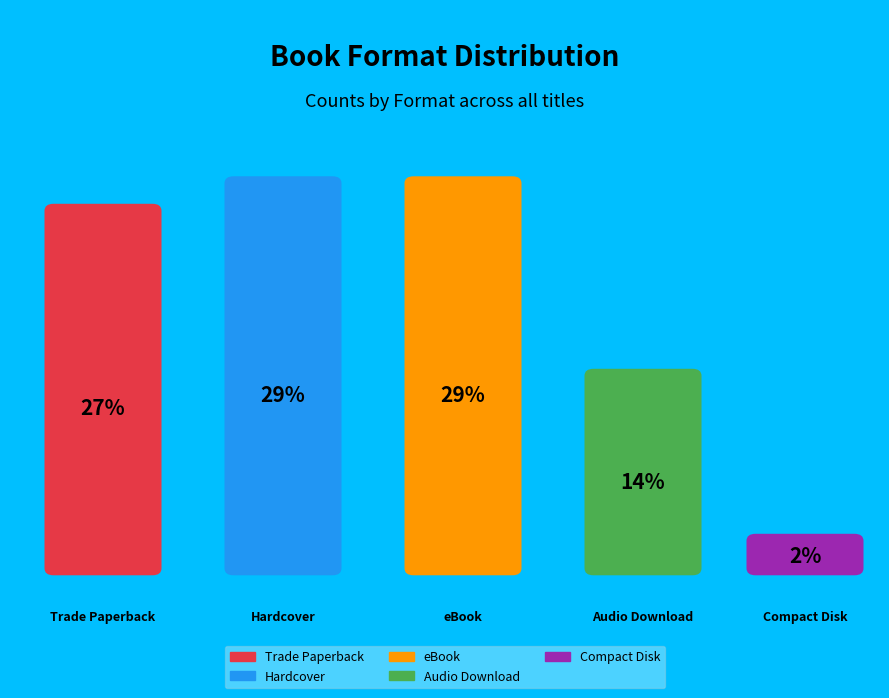

To the nearest percent, what is the difference between the Compact Disk and eBook slice percentages?

27%